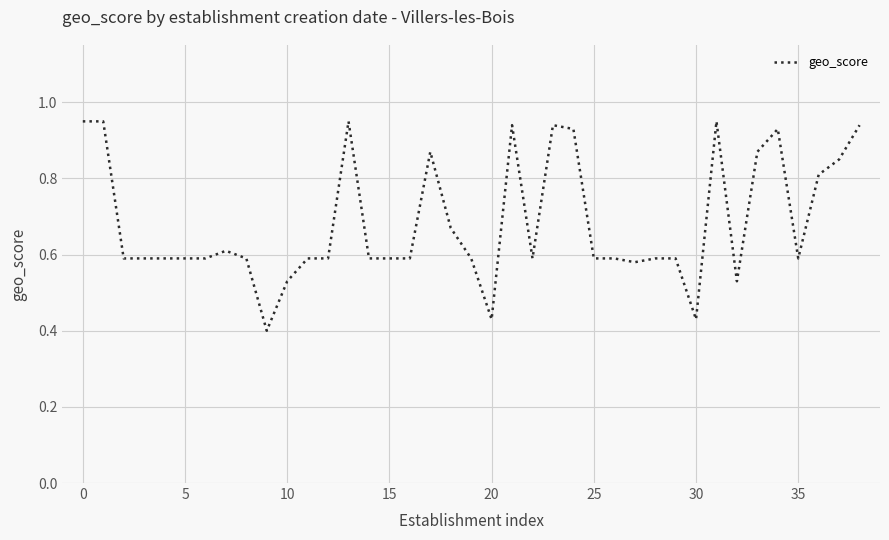

Between 30 and 15, which is larger?

15